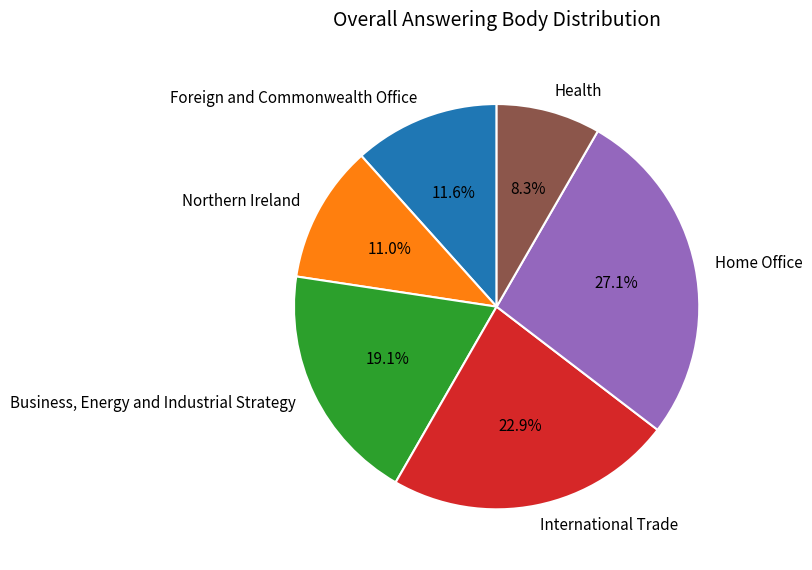

What is the ratio of the value at Business, Energy and Industrial Strategy to the value at Home Office?

0.7